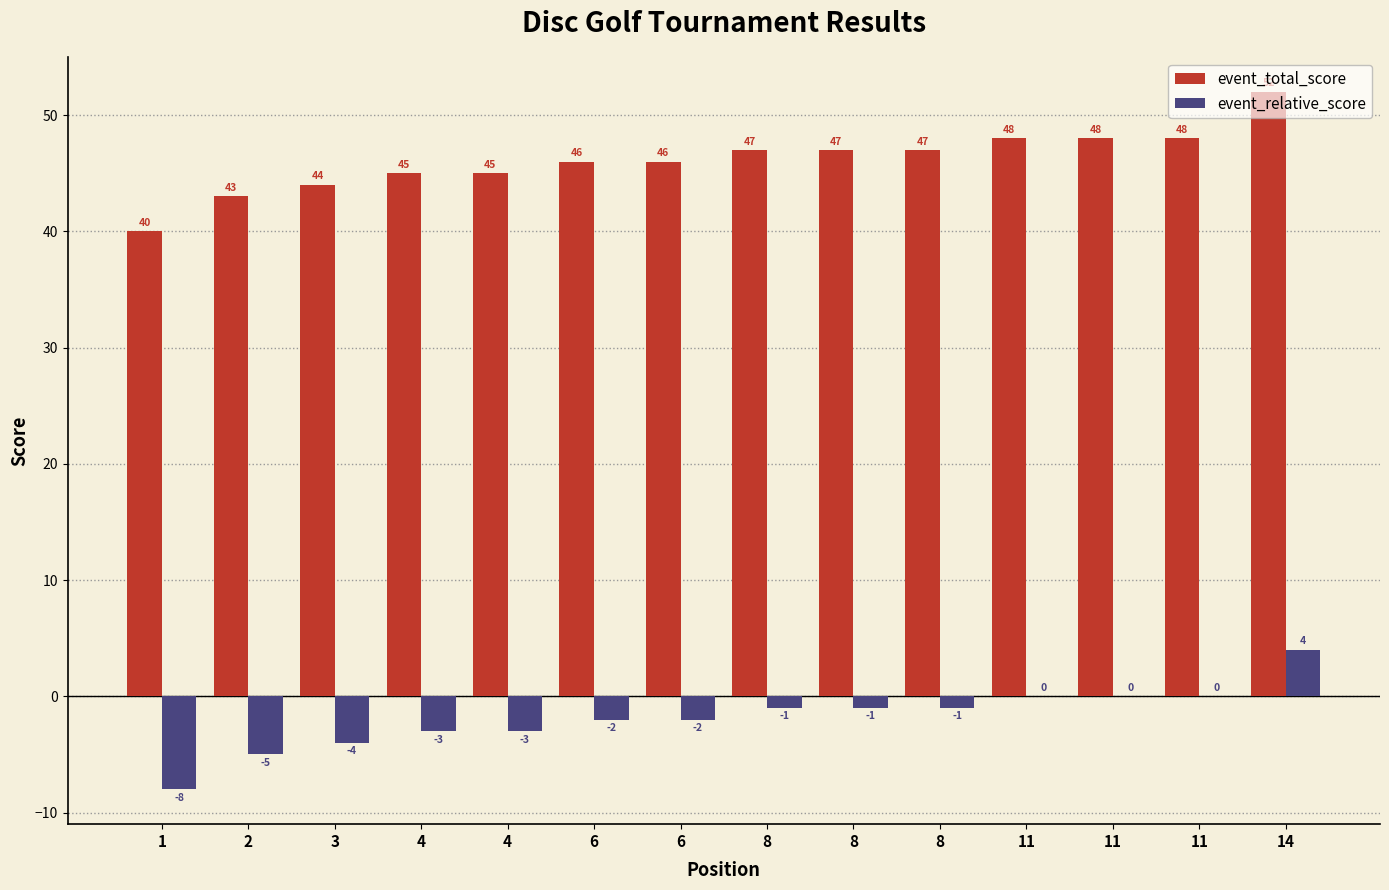

Where does the event_total_score series first go above 47?

11